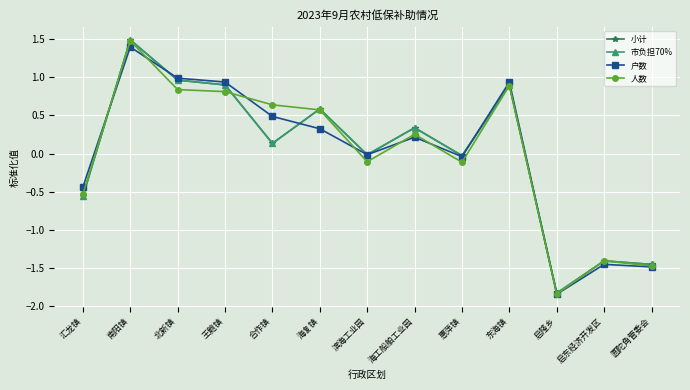

Does the chart have visible grid lines?

Yes